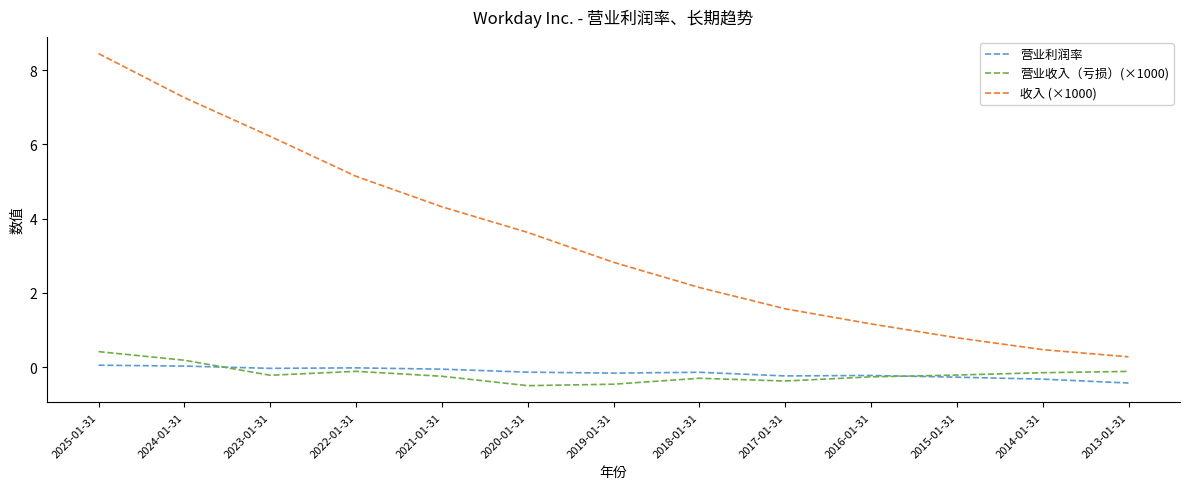

At which category is the sum across all series the highest?

2025-01-31